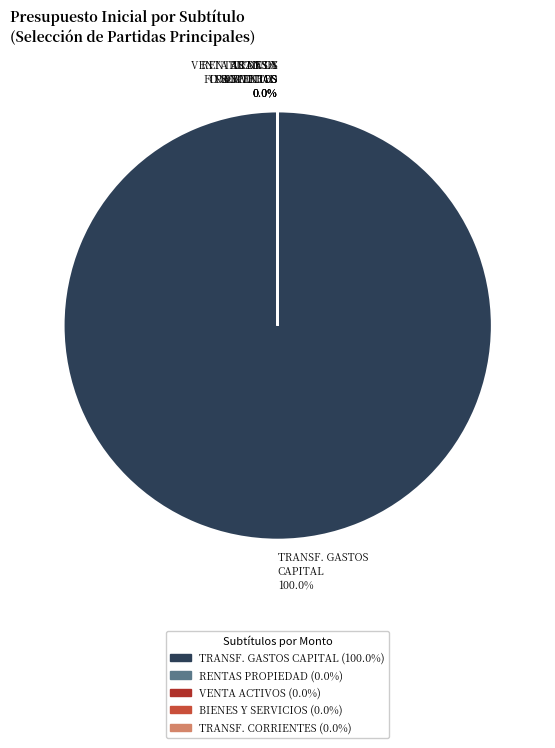

Which has a higher value, TRANSFERENCIAS PARA GASTOS DE CAPITAL or BIENES Y SERVICIOS DE CONSUMO?

TRANSFERENCIAS PARA GASTOS DE CAPITAL